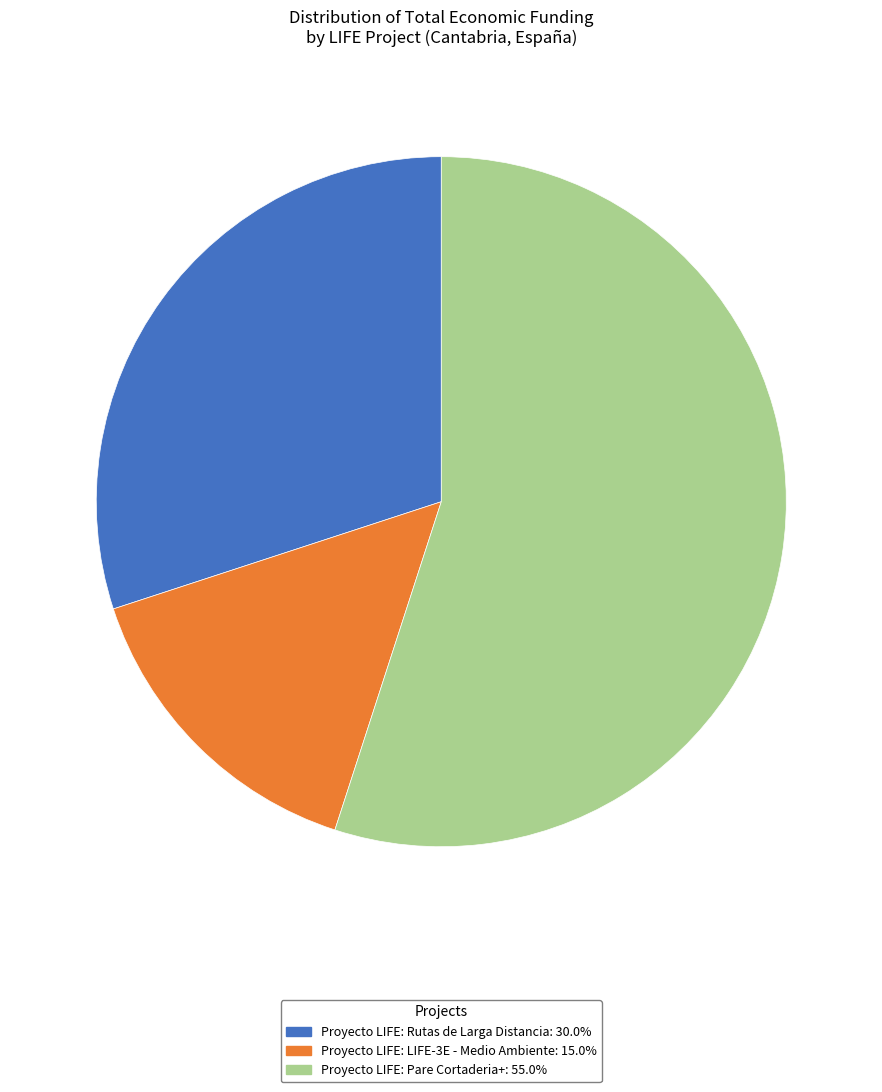

What is the ratio of the value at Proyecto LIFE: Rutas de Larga Distancia to the value at Proyecto LIFE: Pare Cortaderia+?

0.5